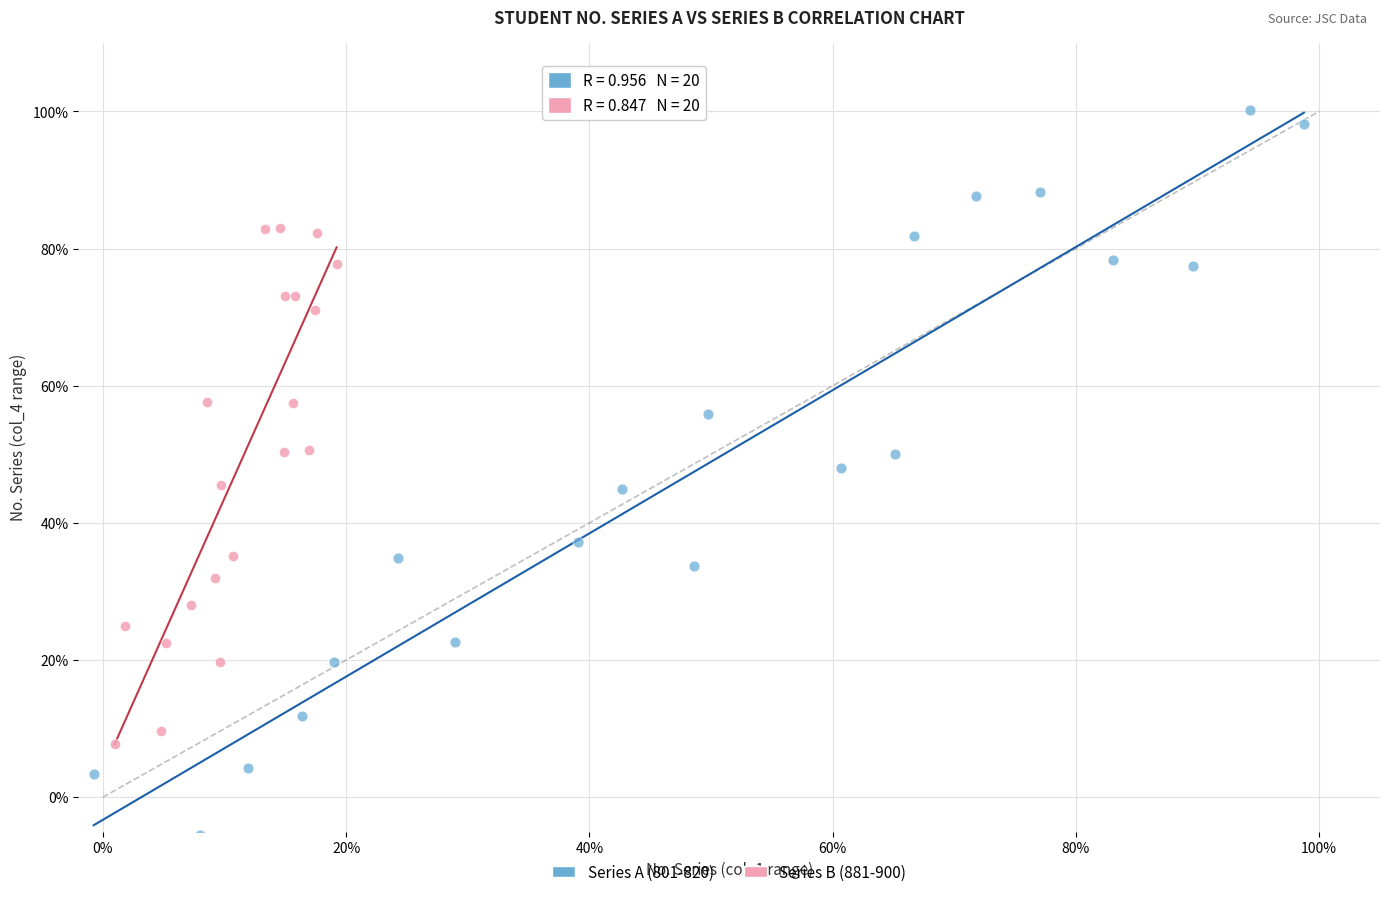

Which series contains the highest Y value?

Series A (801-820)